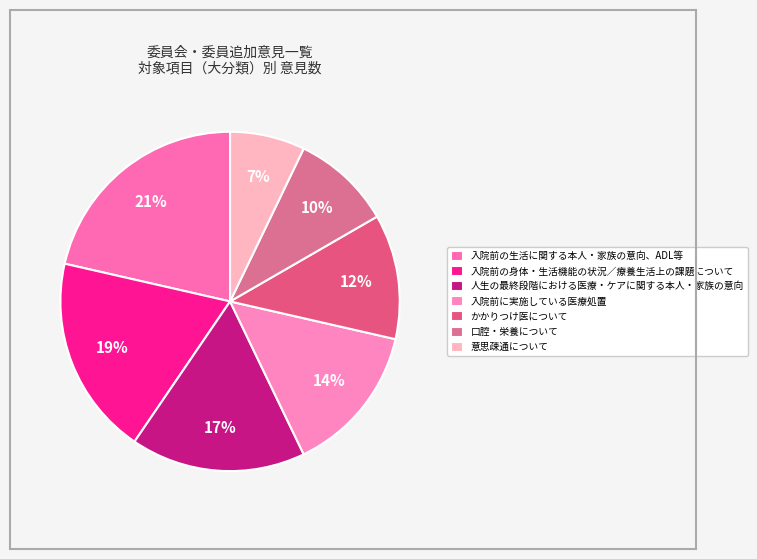

What is the ratio of the value at 入院前の生活に関する本人・家族の意向、ADL等 to the value at 入院前の身体・生活機能の状況／療養生活上の課題について?

1.1